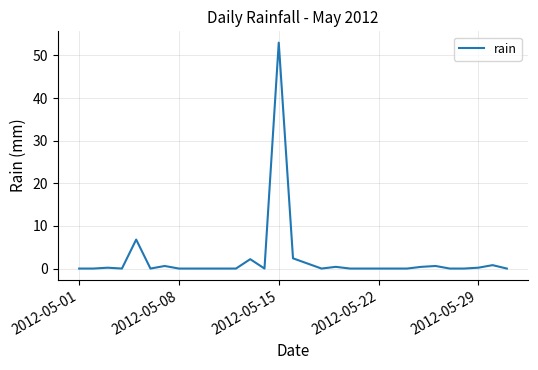

What is the maximum value shown in the chart?

53.0